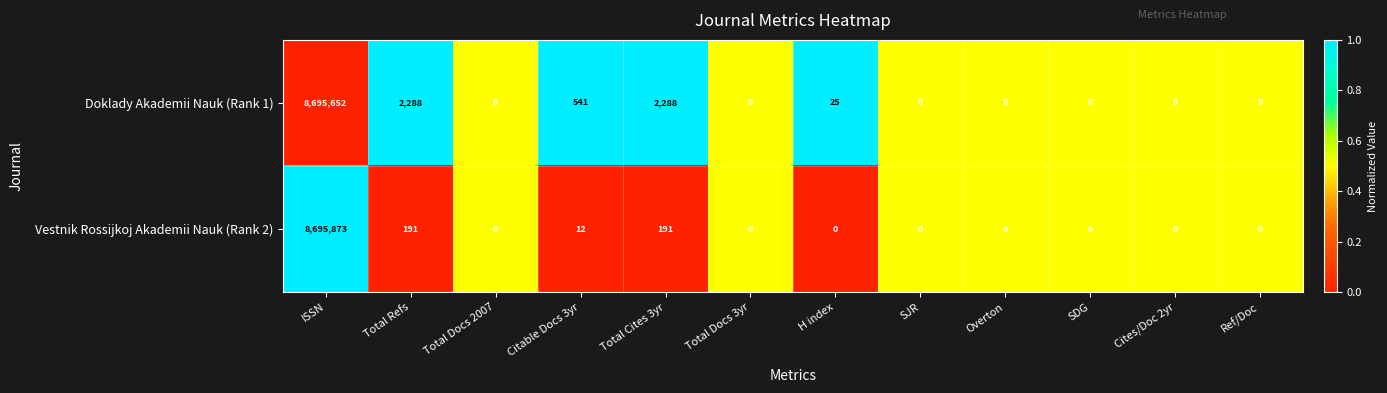

Between ISSN and Overton, which series saw the biggest shift?

Vestnik Rossijkoj Akademii Nauk (Rank 2)